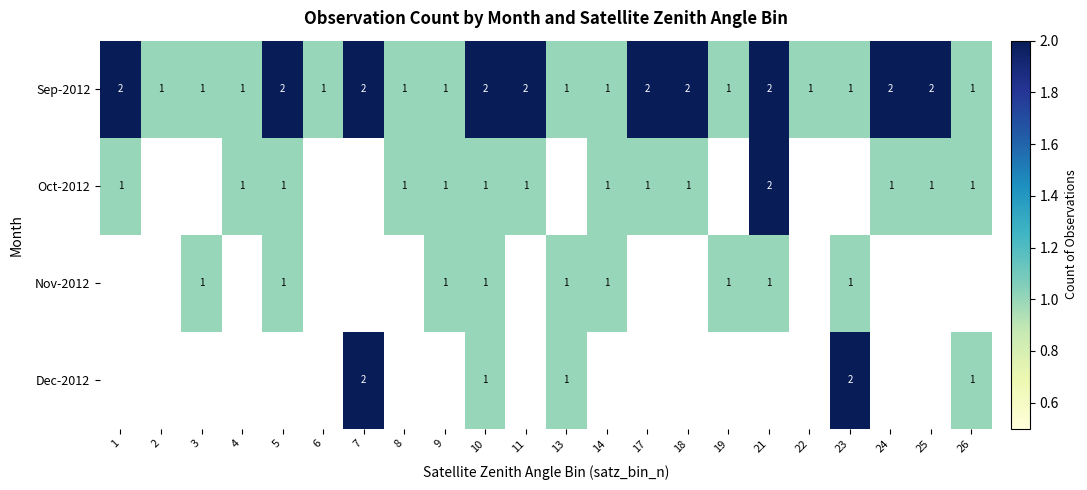

Which has a higher value, 22 or 21?

21